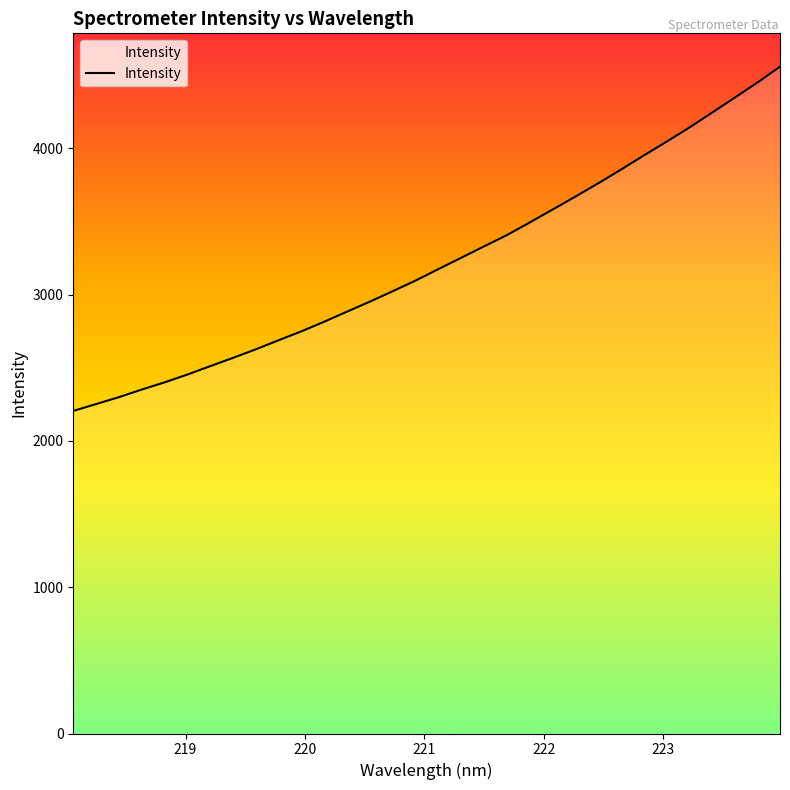

What is the difference between the maximum and minimum values?

2352.8